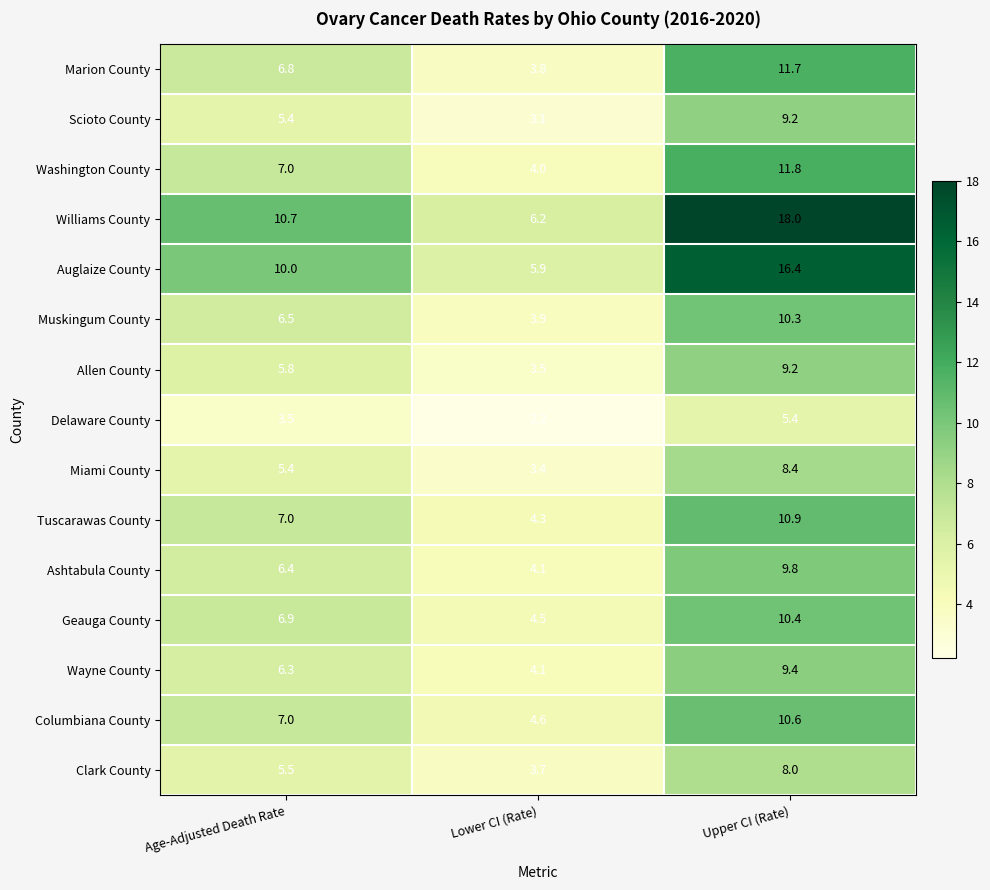

Which category has the highest value across all series?

Upper CI (Rate)